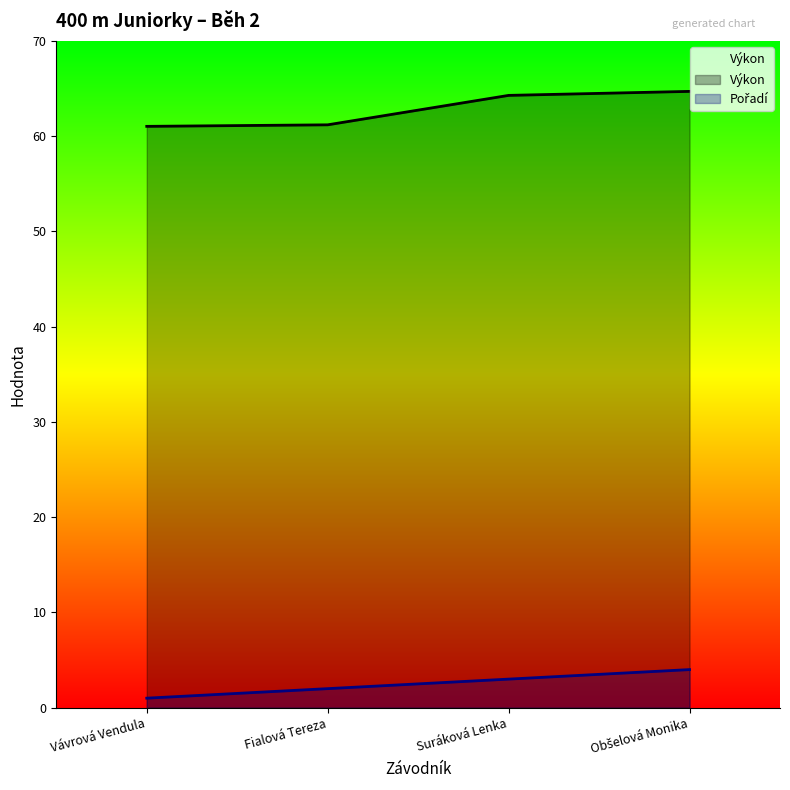

The Výkon series shows 44.7 at Obšelová Monika. True or false?

False